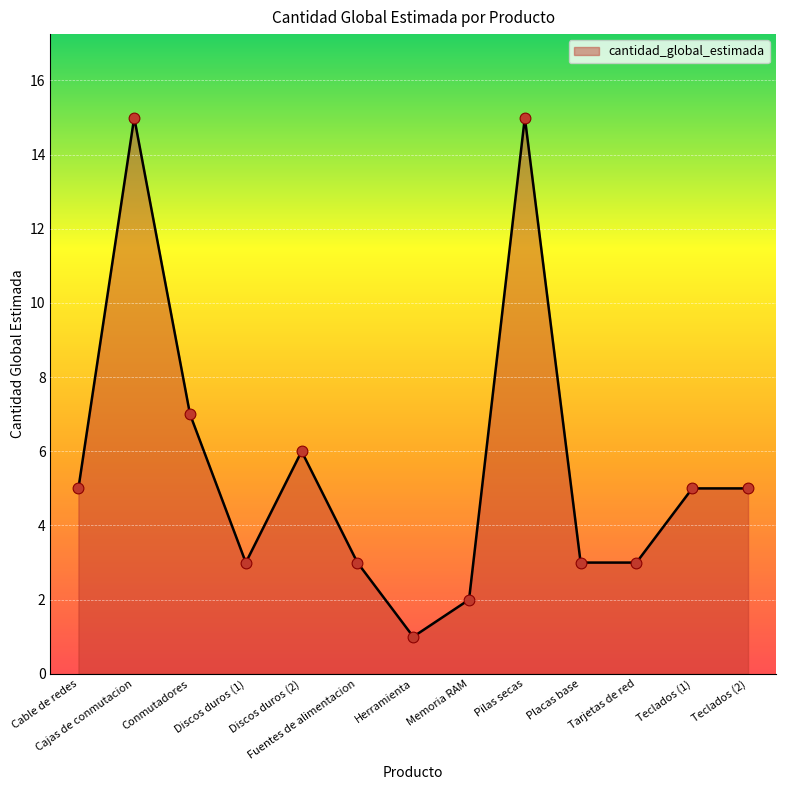

Between Memoria RAM and Discos duros (2), which is larger?

Discos duros (2)